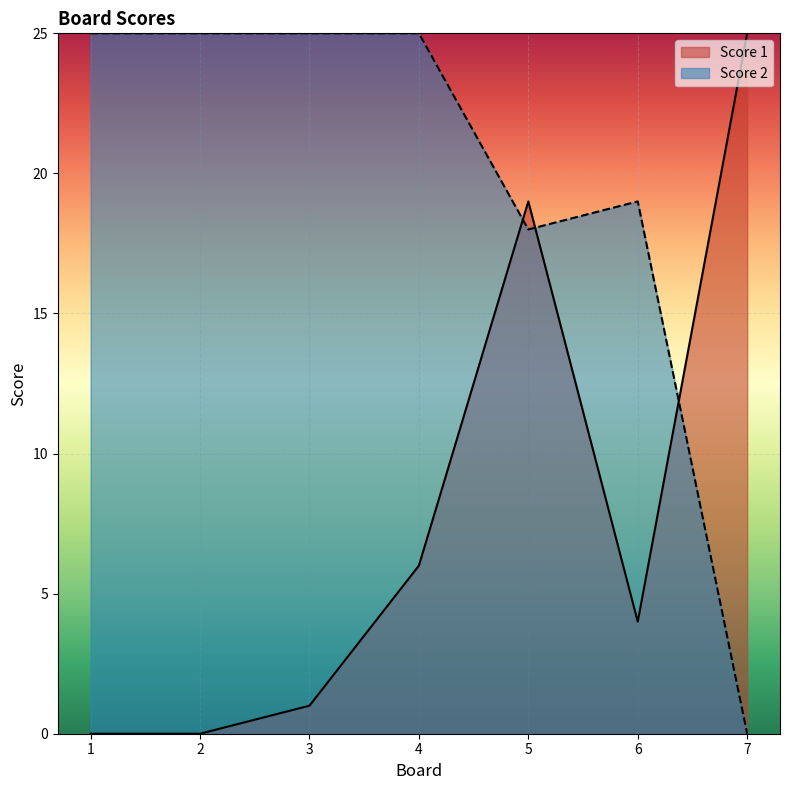

How many series are shown in this chart?

2